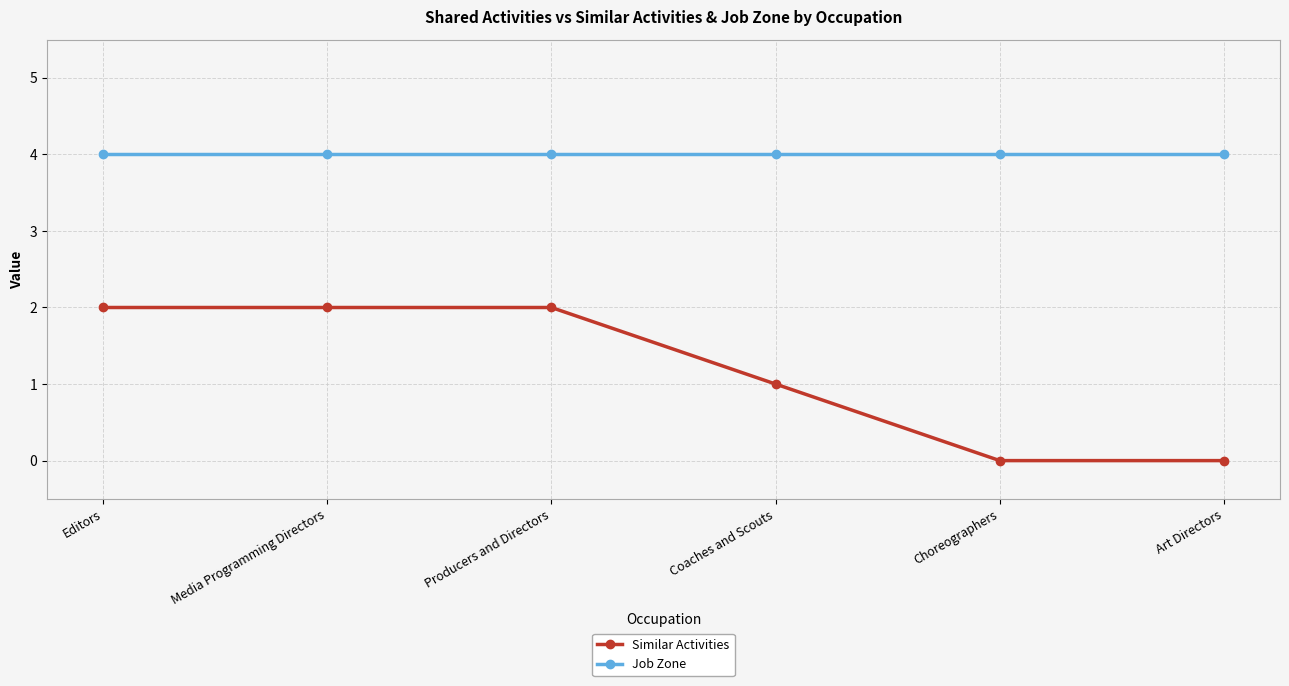

Between Editors and Choreographers, which series saw the biggest shift?

Similar Activities